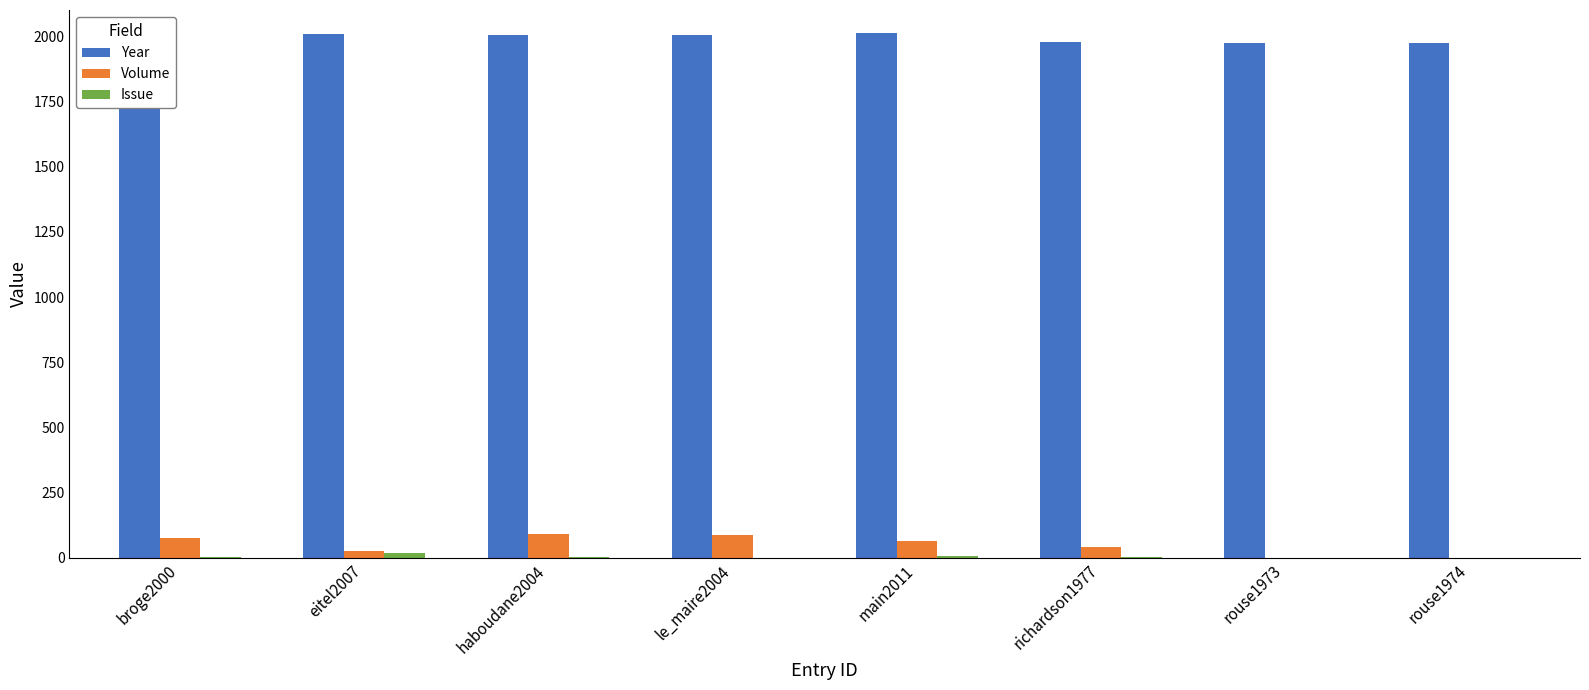

Is the value of Year at eitel2007 greater than the value of Volume at le_maire2004?

Yes